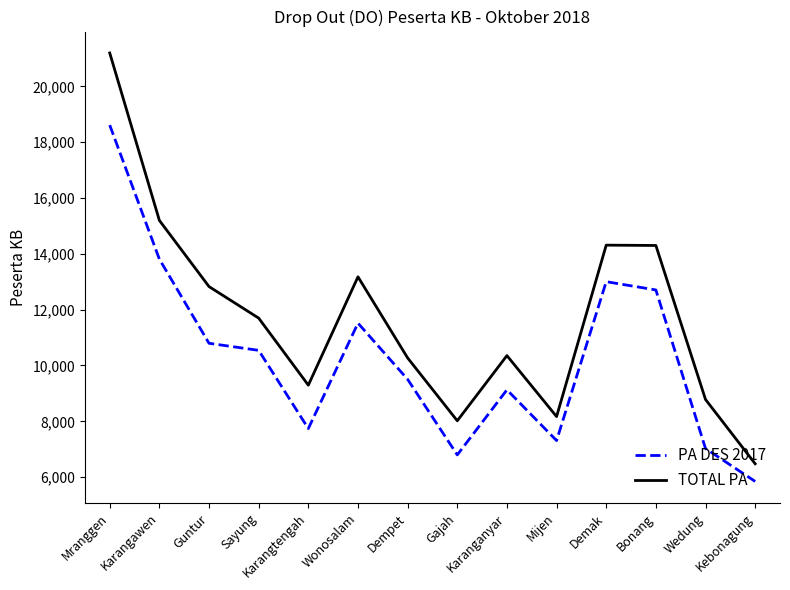

Is the value of TOTAL PA at Karangawen greater than the value of PA DES 2017 at Wonosalam?

Yes